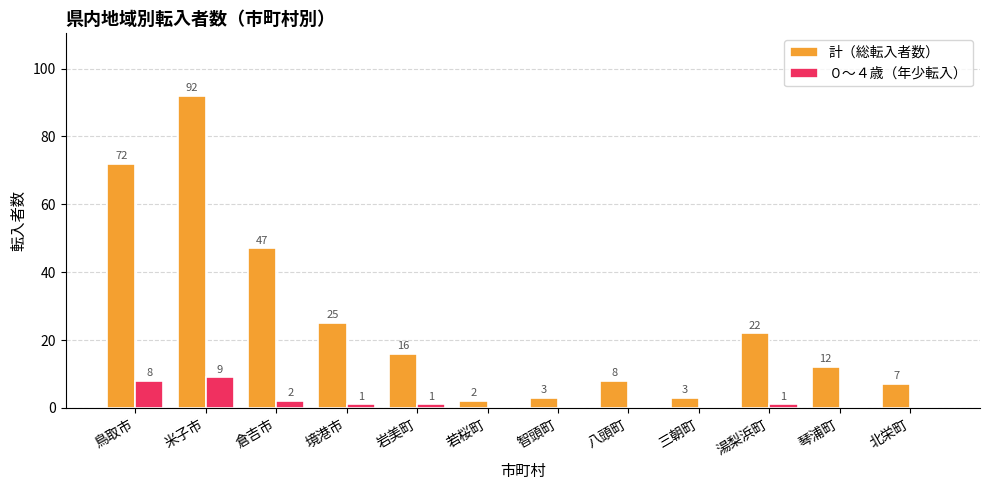

Which series has the largest range (max minus min)?

計（総転入者数）